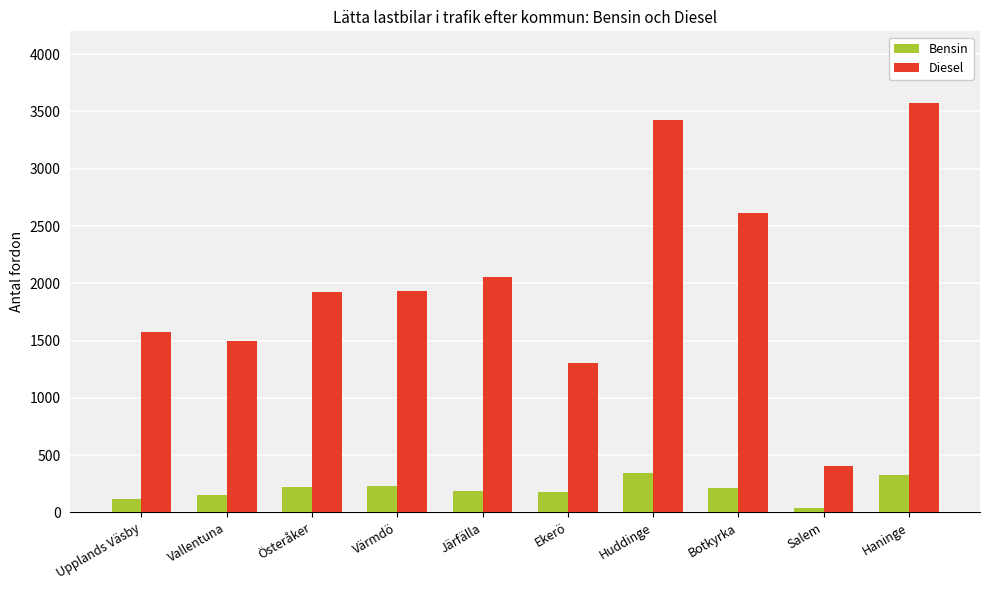

What position from the left is Vallentuna?

2